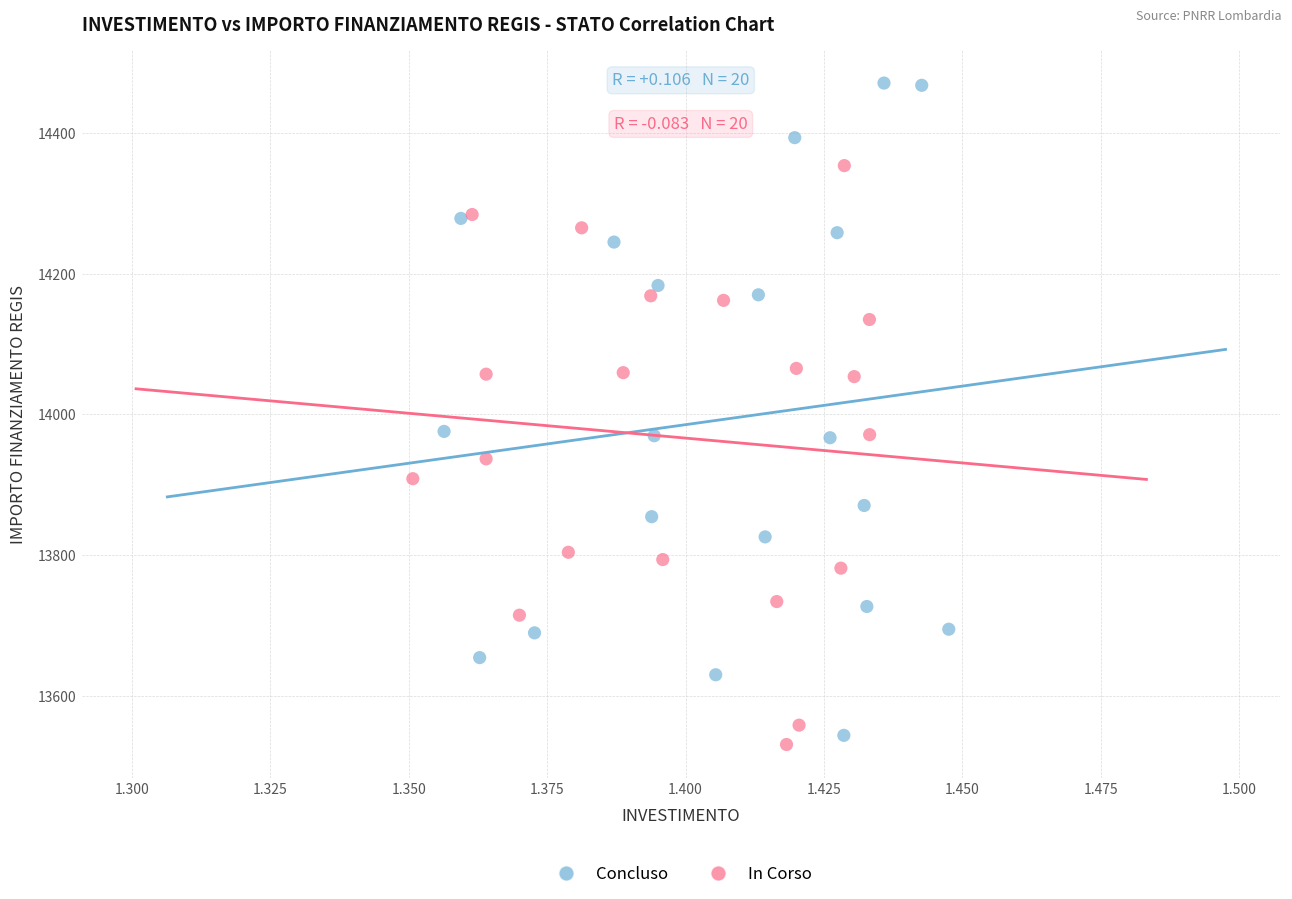

Which series contains the lowest Y value?

In Corso